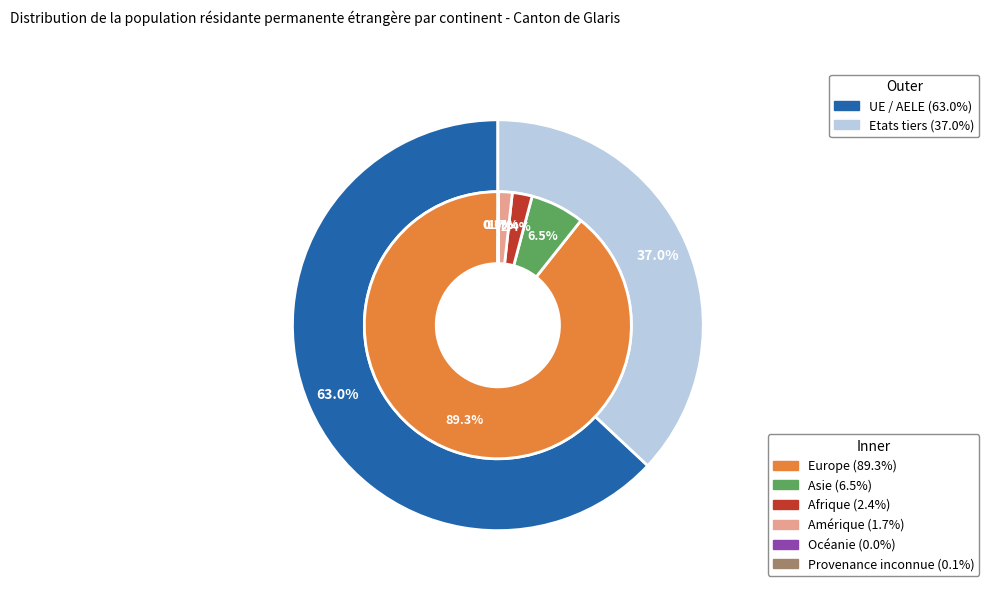

Count the number of slices in the pie.

6